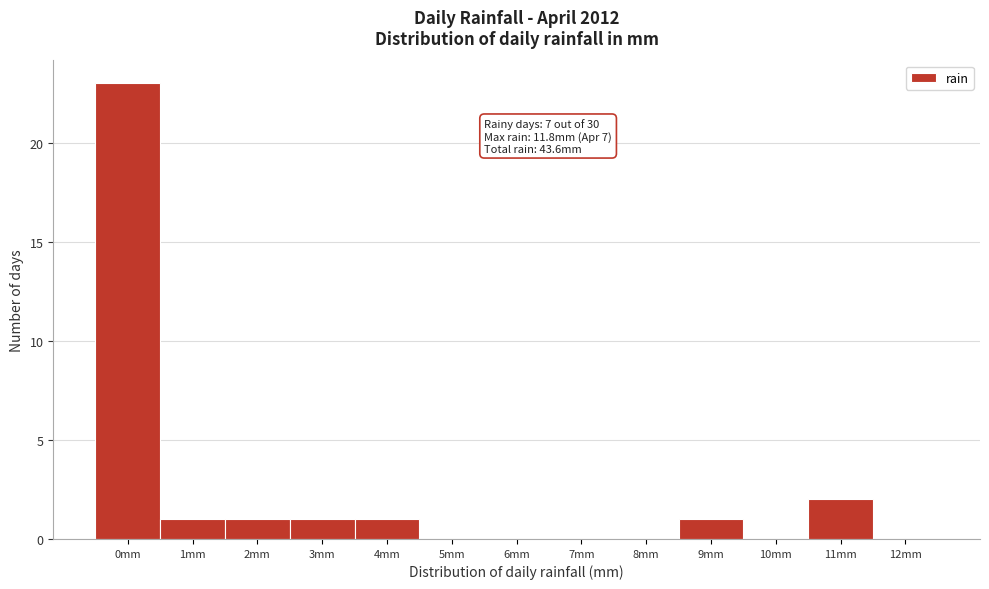

Reading right to left, list all the values displayed in this chart.

12mm=0	11mm=2	10mm=0	9mm=1	8mm=0	7mm=0	6mm=0	5mm=0	4mm=1	3mm=1	2mm=1	1mm=1	0mm=23